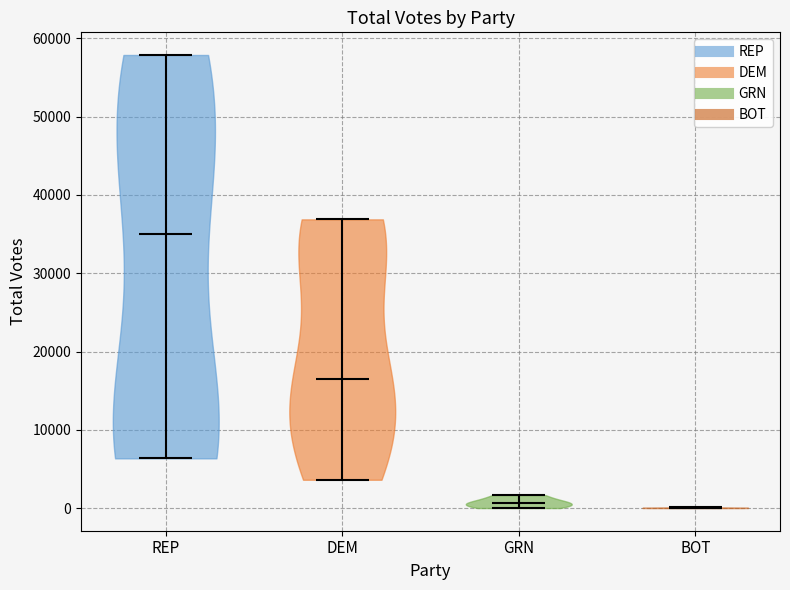

Reading left to right, read every violin against the y-axis: where its median line is, and the lowest and highest points it reaches. The values are not printed on the chart, so give them approximately, as read against the axis.

REP: median line 35000, lowest point 6000, highest point 58000
DEM: median line 16000, lowest point 4000, highest point 37000
GRN: median line 1000, lowest point 0, highest point 2000
BOT: median line 0, lowest point 0, highest point 0